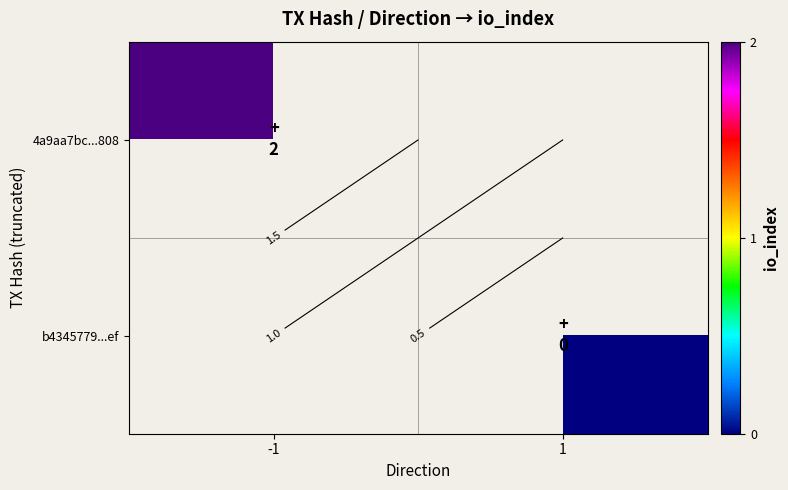

Rank the series at 1 from highest to lowest value.

4a9aa7bc...808, b4345779...ef